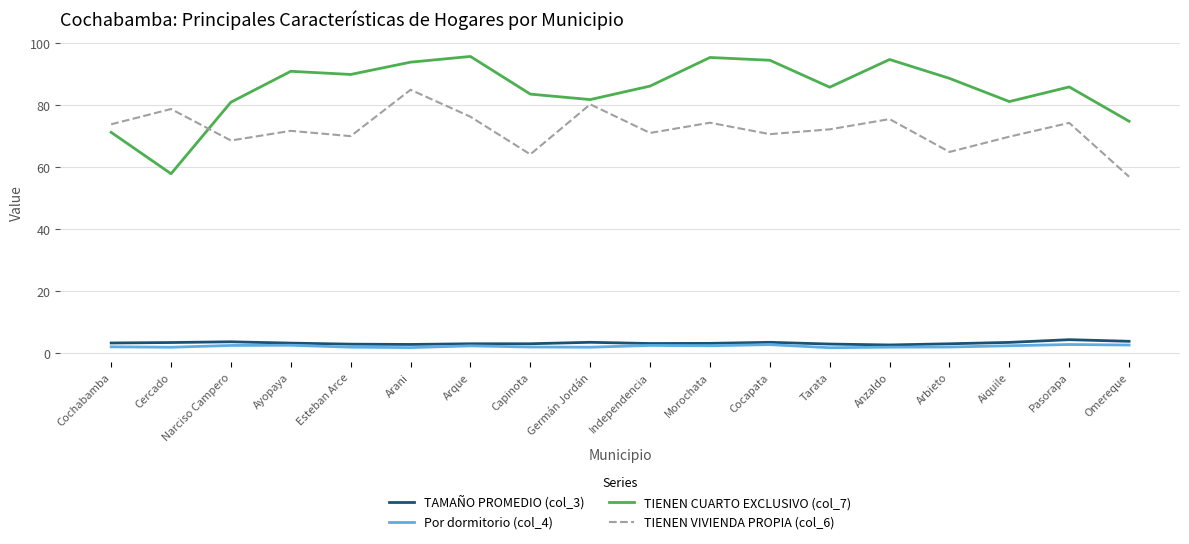

At which category does TIENEN CUARTO EXCLUSIVO (col_7) reach its first local valley?

Cercado